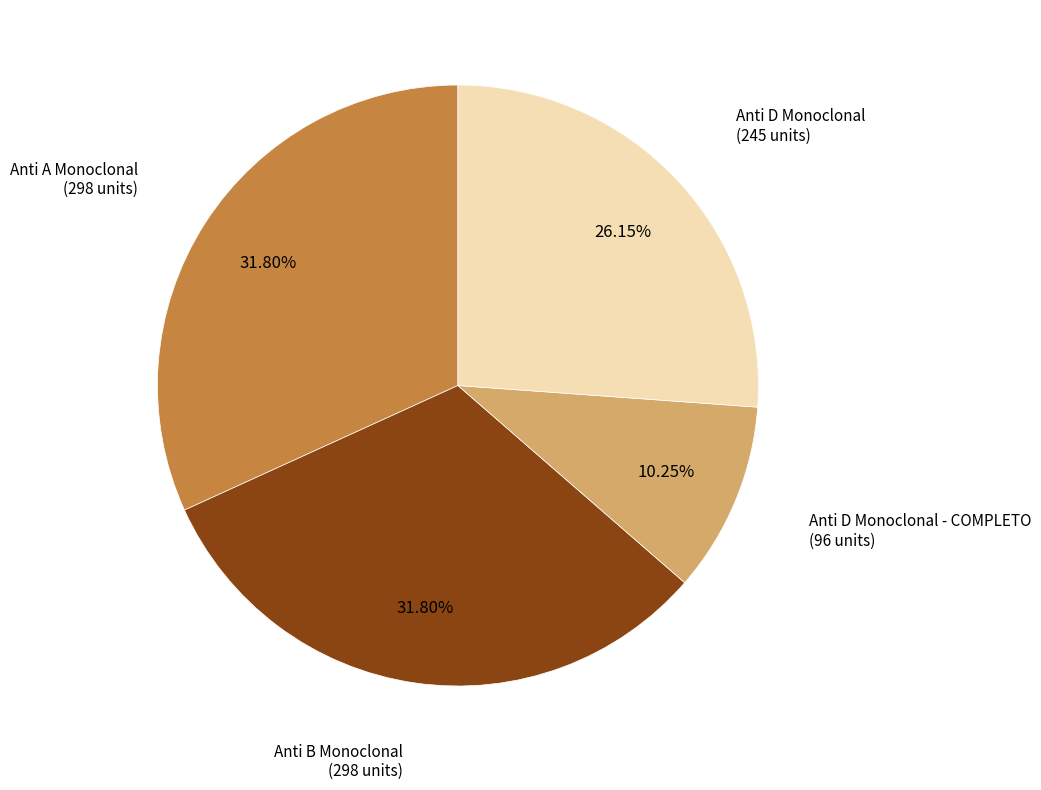

Is there any slice that represents more than half of the pie?

No